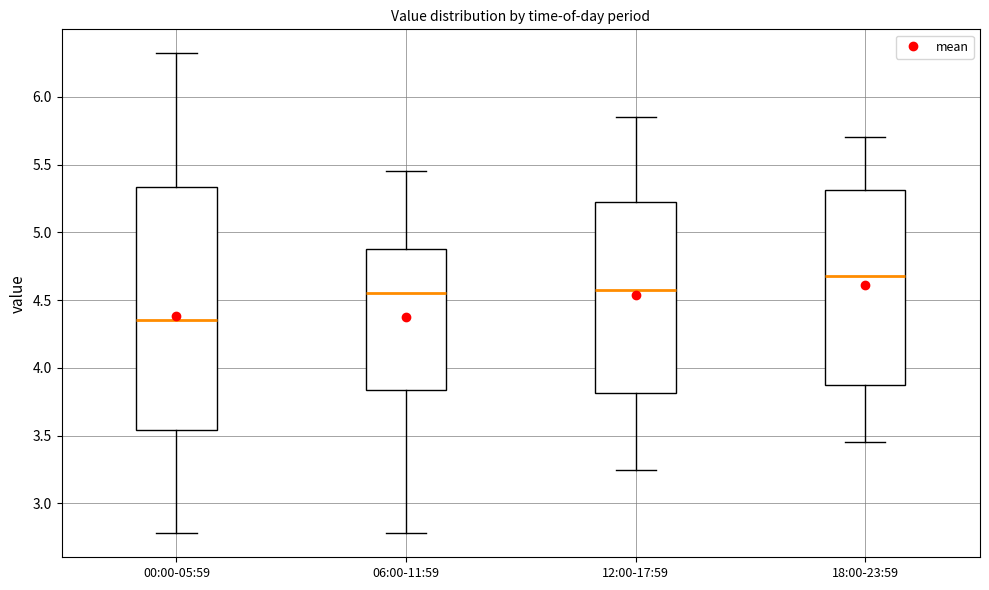

Reading left to right, read every box against the y-axis: the position of its median line, the range the box covers, and the ends of its whiskers. The values are not printed on the chart, so give them approximately, as read against the axis.

00:00-05:59: median 4.35, box 3.55 to 5.35, whiskers 2.80 to 6.30
06:00-11:59: median 4.55, box 3.85 to 4.90, whiskers 2.80 to 5.45
12:00-17:59: median 4.60, box 3.80 to 5.25, whiskers 3.25 to 5.85
18:00-23:59: median 4.70, box 3.90 to 5.30, whiskers 3.45 to 5.70